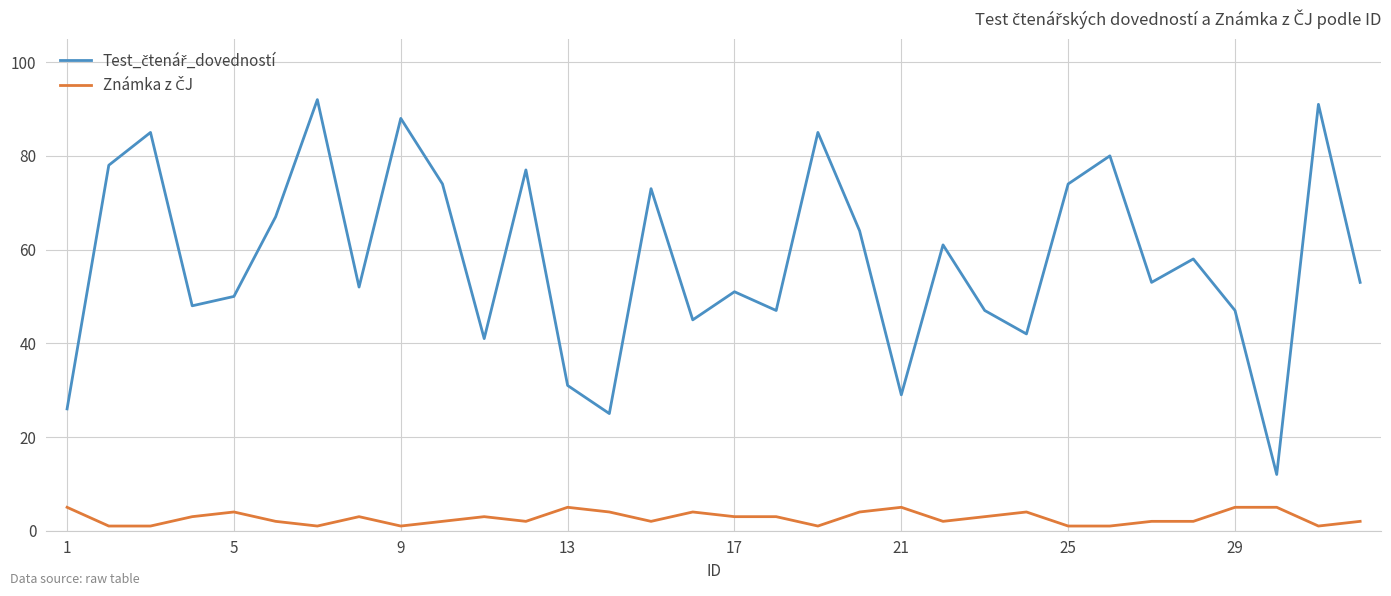

True or false: Známka z ČJ and Test_čtenář_dovedností cross at least once.

False